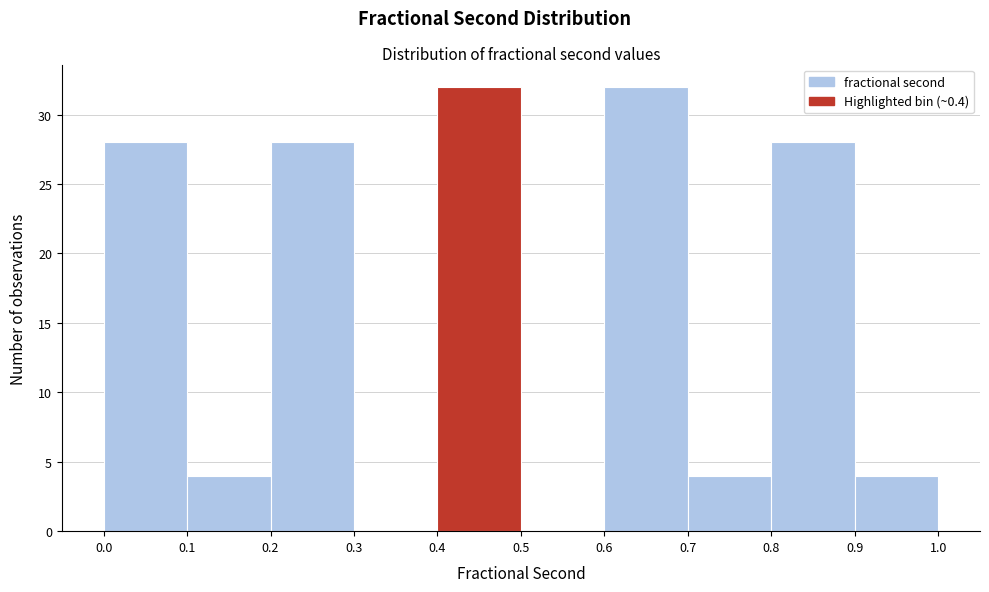

Reading left to right, list every bar in this chart as the range it spans on the x-axis followed by its height. The values are not printed on the chart, so give them approximately, as read against the axis.

0.0 to 0.1: 28
0.1 to 0.2: 4
0.2 to 0.3: 28
0.3 to 0.4: 0
0.4 to 0.5: 32
0.5 to 0.6: 0
0.6 to 0.7: 32
0.7 to 0.8: 4
0.8 to 0.9: 28
0.9 to 1.0: 4